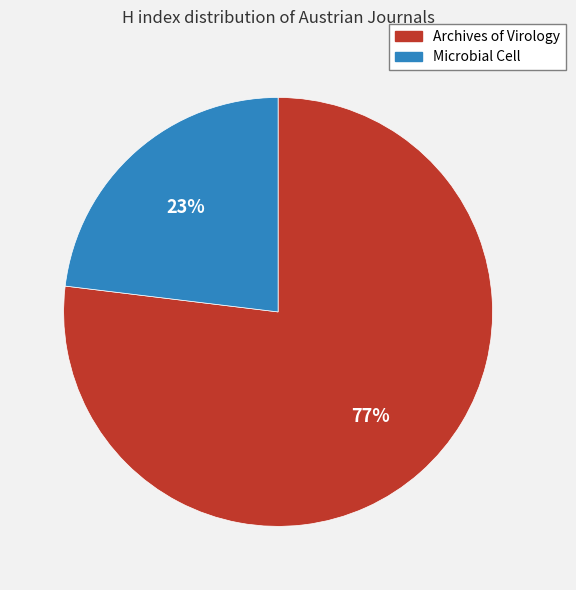

What is the smallest slice in the pie chart?

Microbial Cell